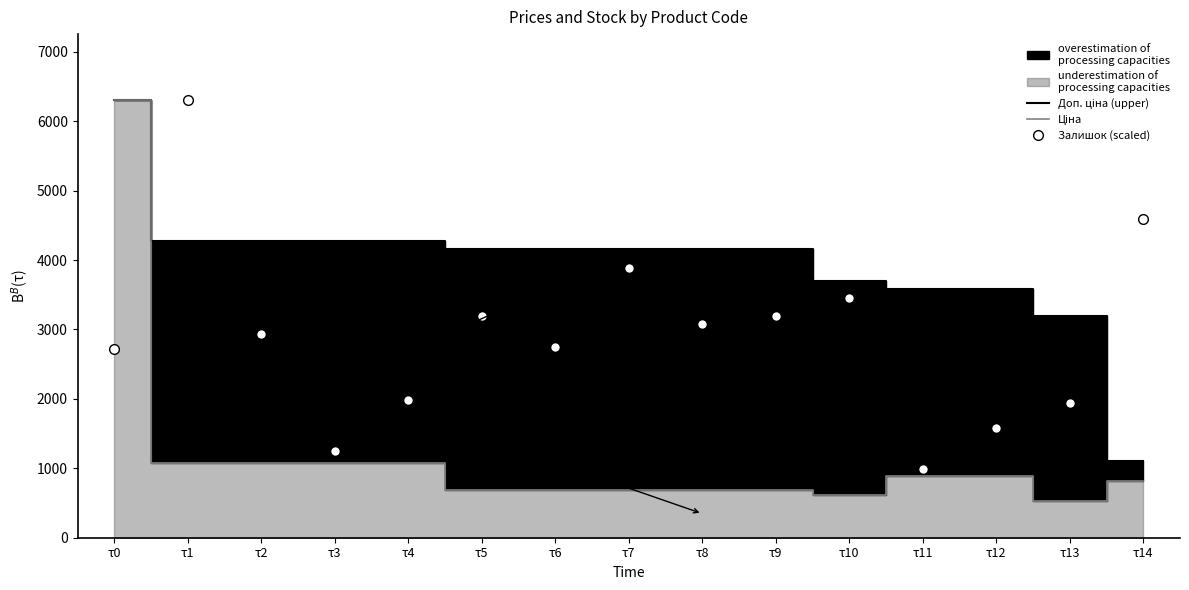

How many values in the Ціна series exceed 818?

8